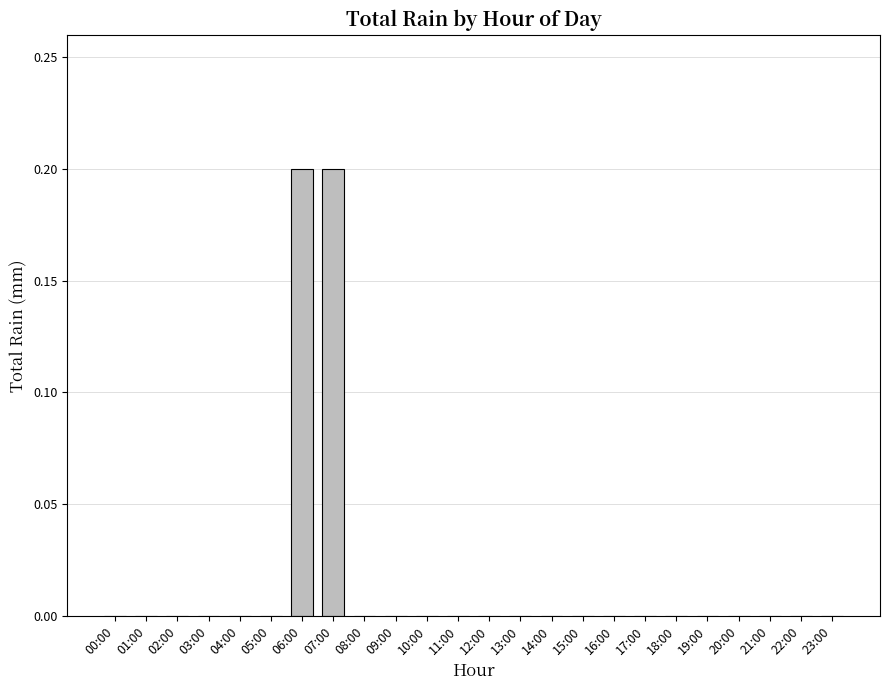

Is it true that the value at 05:00 is -0.1?

False